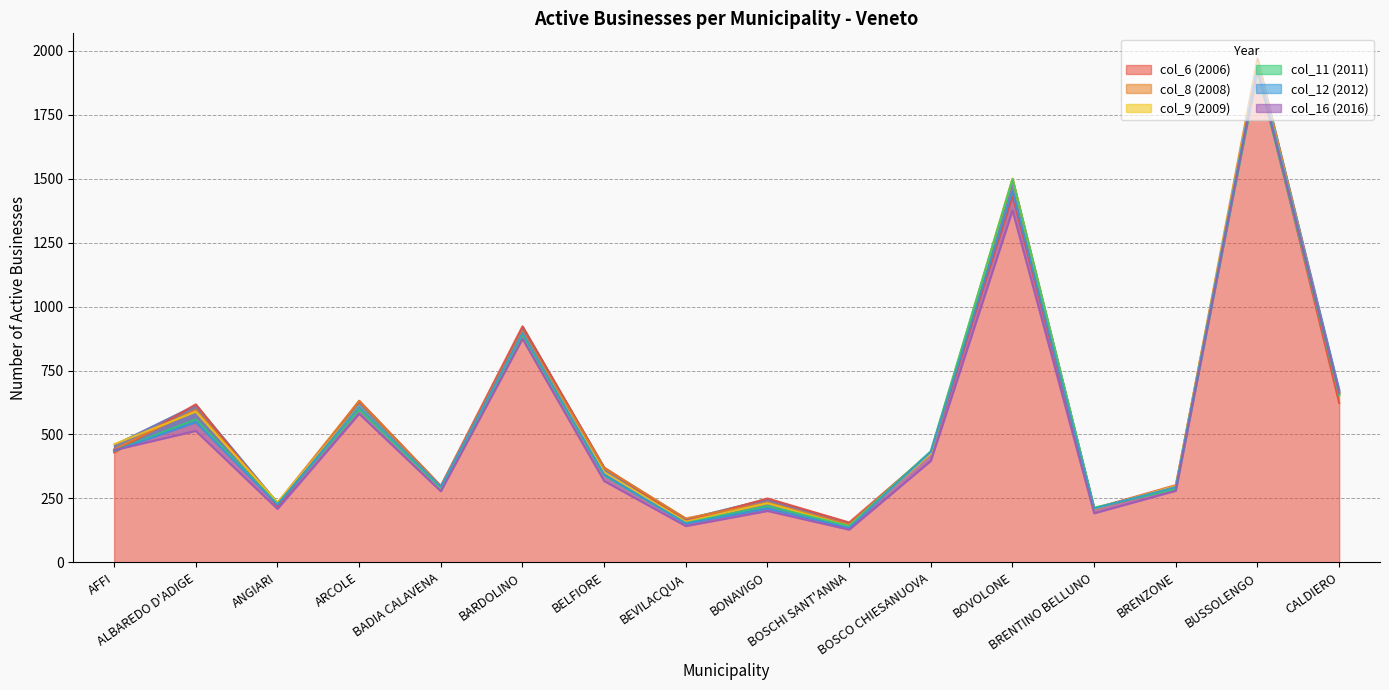

What is the label of the 8th point from the right?

BONAVIGO